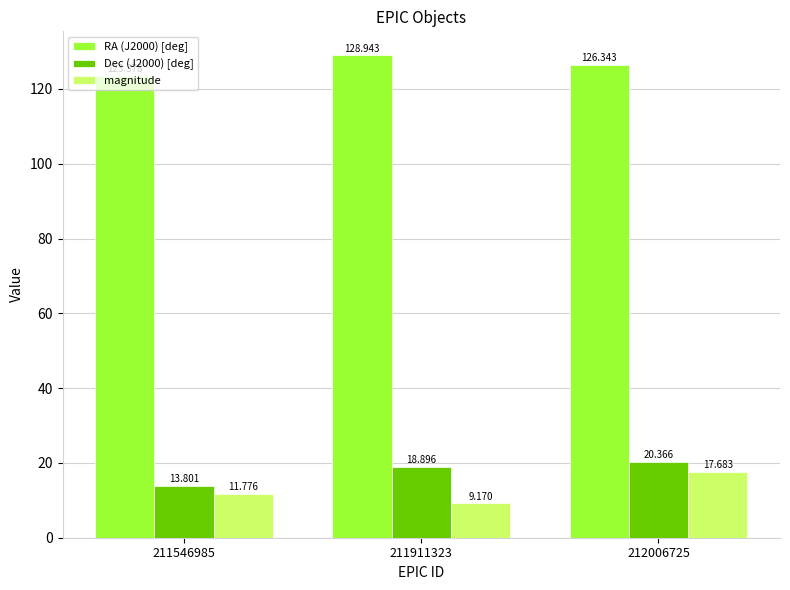

The value of RA (J2000) [deg] at 211546985 is 123.4. True or false?

True